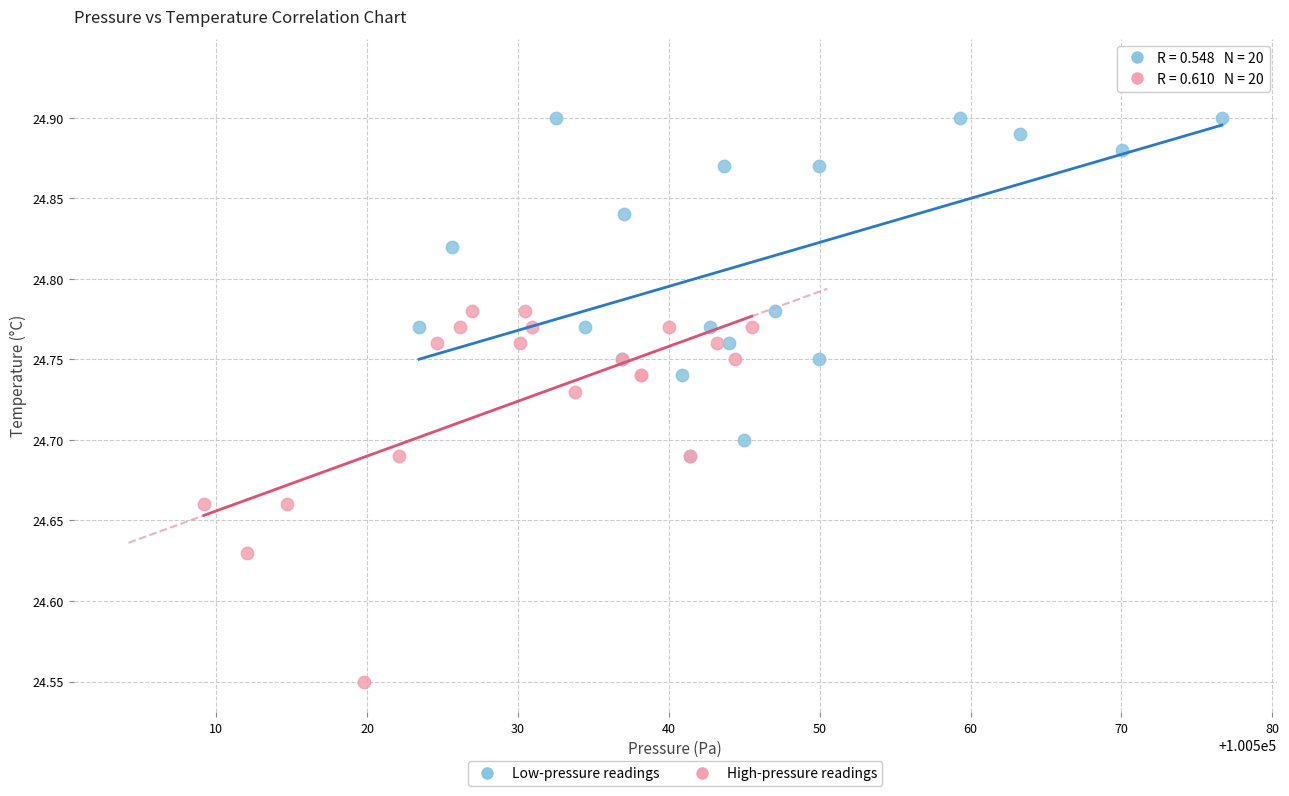

Which series contains the lowest Y value?

High-pressure readings